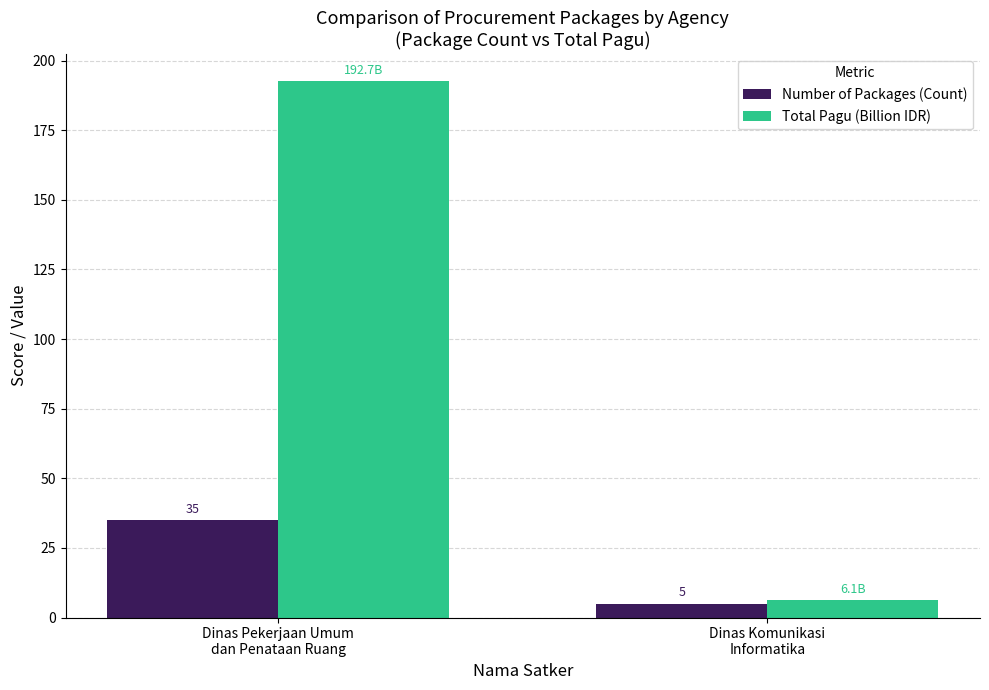

What is the sum of all Number of Packages (Count) values?

40.0